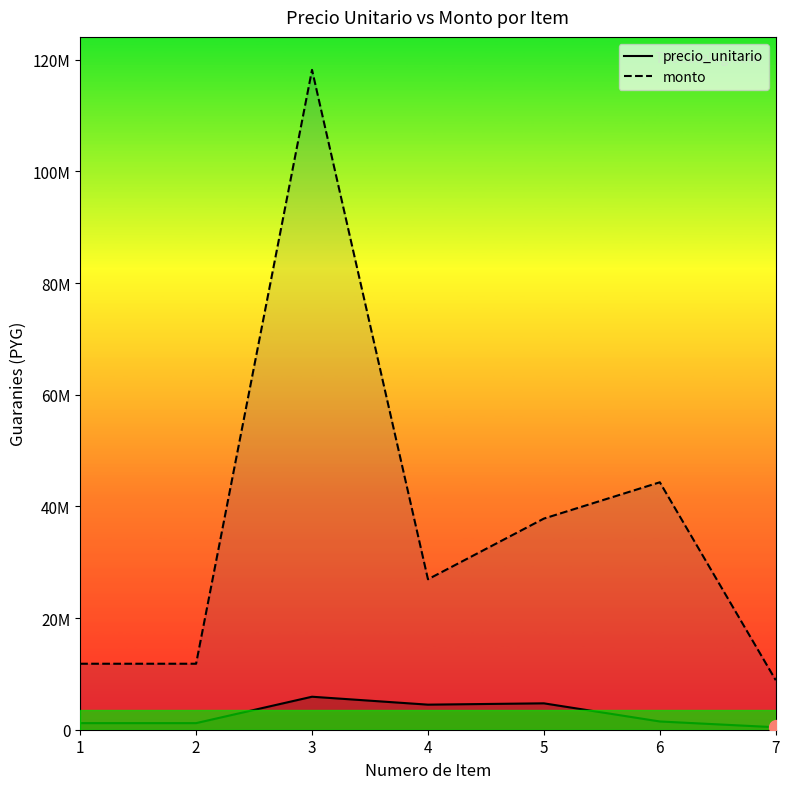

Reading left to right, what are all the values shown in this chart?

precio_unitario: 1182000	1182000	5910000	4491600	4728000	1477500	443250
monto: 11820000	11820000	118200000	26949600	37824000	44325000	8865000